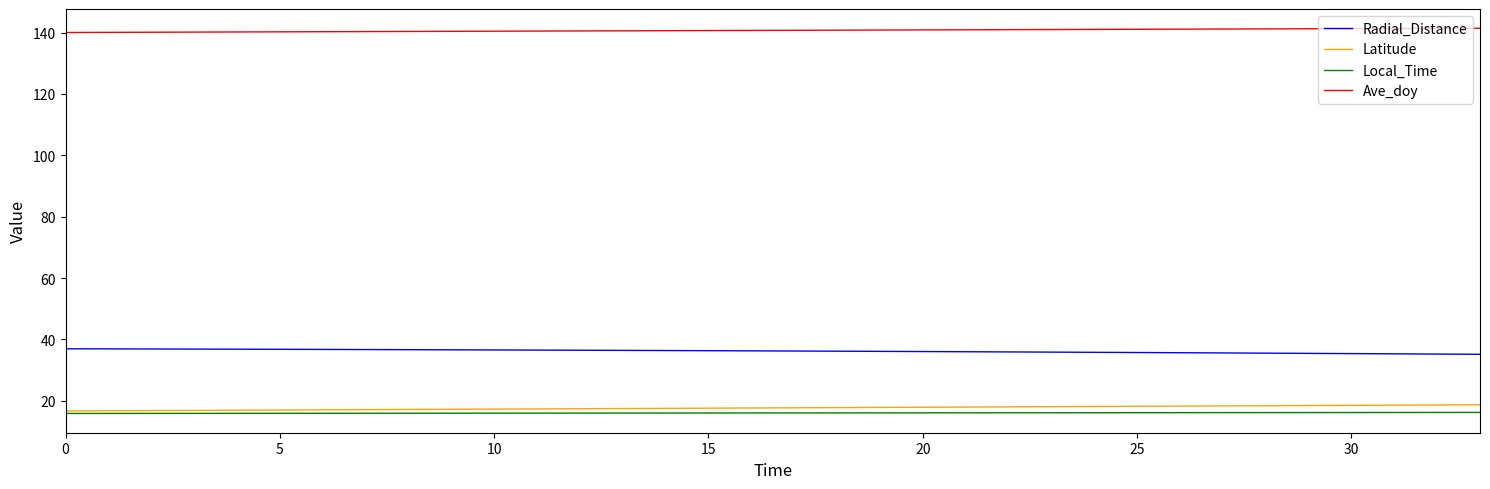

Which series has the largest total across all categories?

Ave_doy